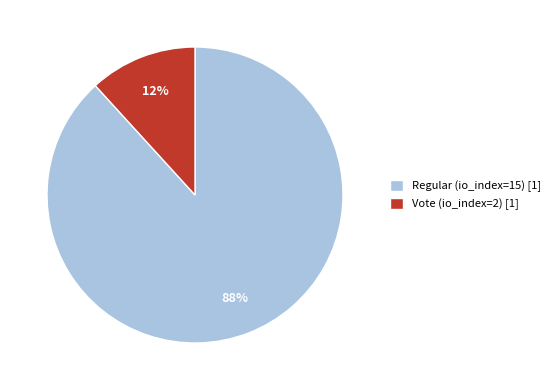

Which category has the biggest portion of the pie?

Regular (io_index=15)